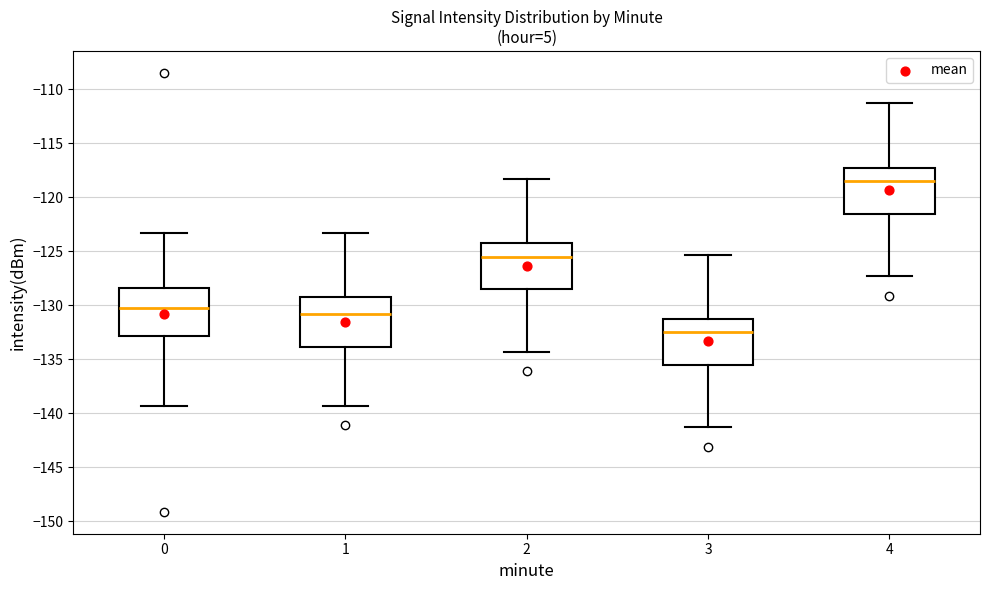

Where does the upper whisker of the box at x = 3 end on the y-axis? The values are not printed on the chart, so give them approximately, as read against the axis.

-125.5